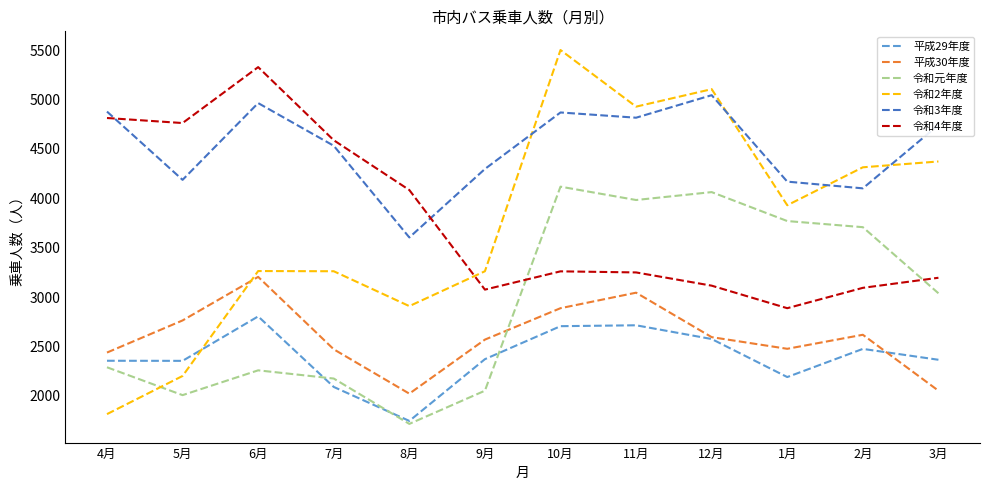

Where does the 平成30年度 series first go above 2594?

5月